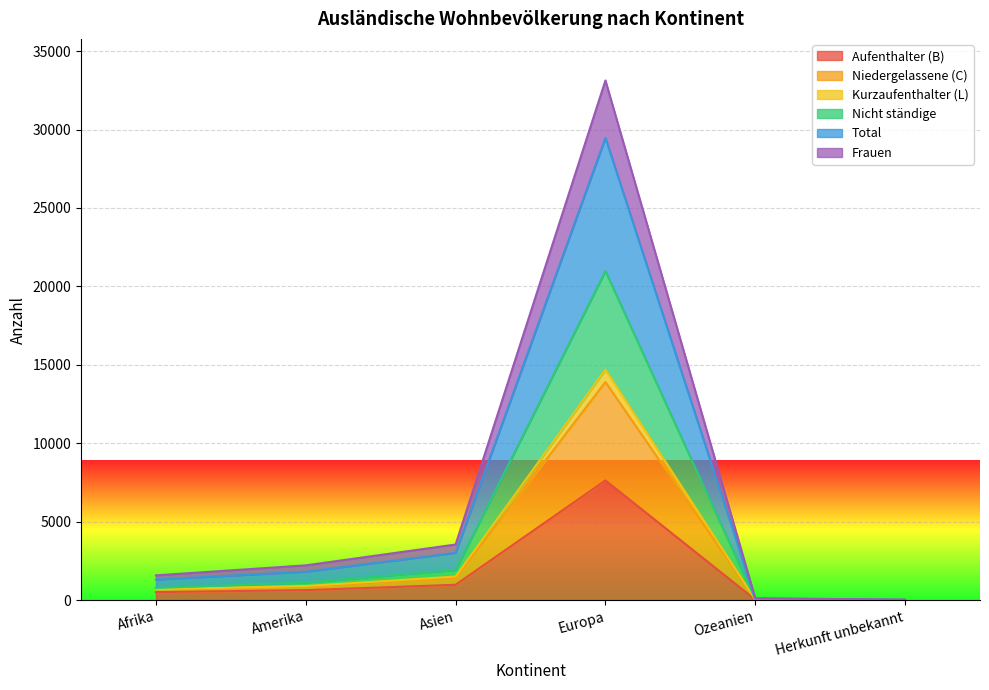

What is the value of the Frauen point at the 6th from the left?

13